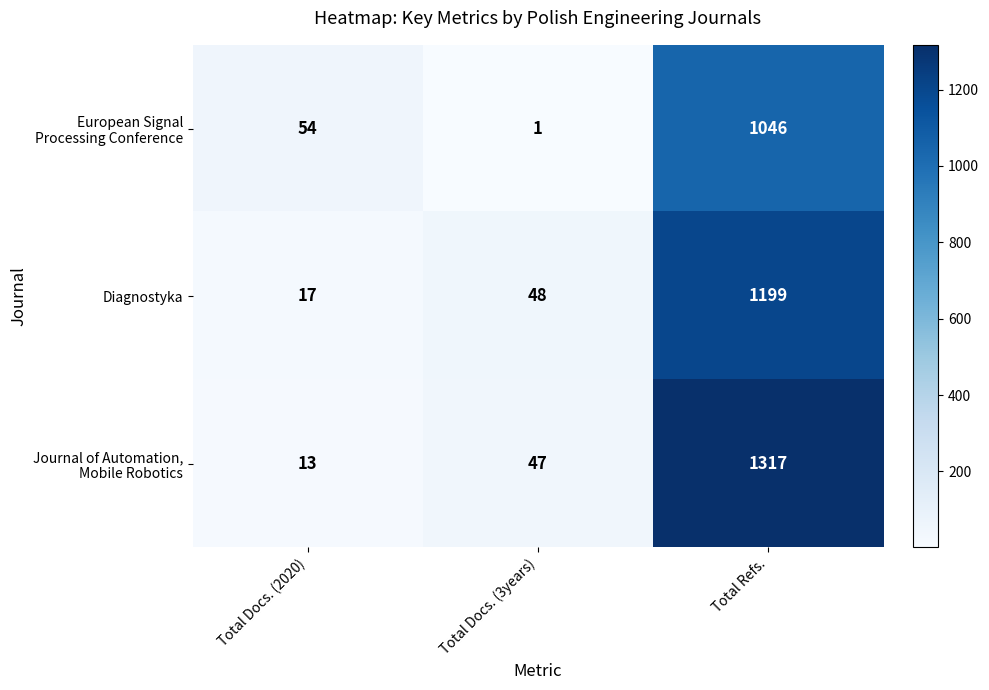

What is the difference between the maximum and second lowest values in the Diagnostyka series?

1151